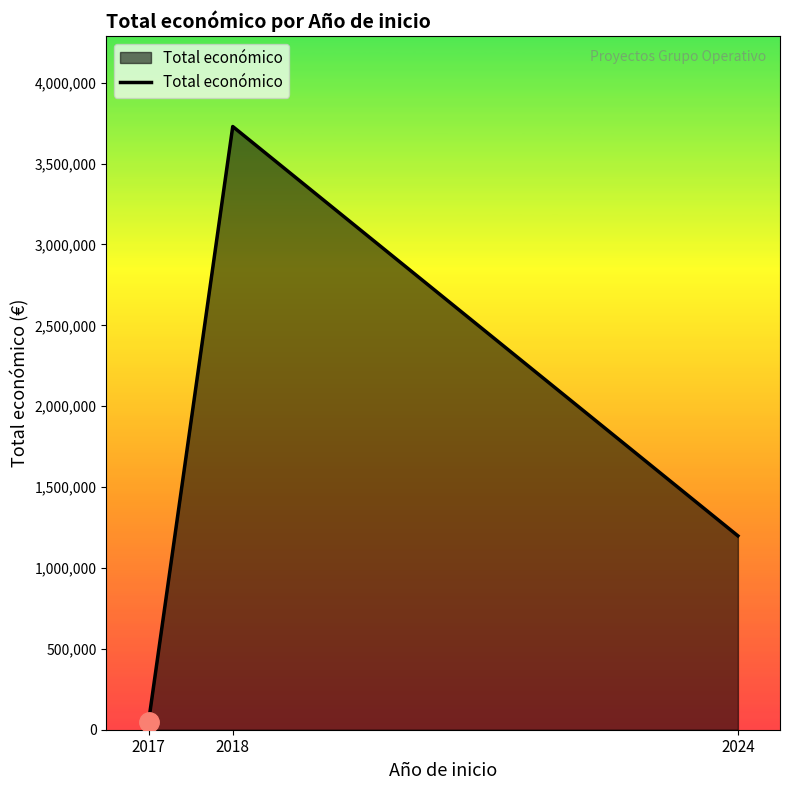

The value at 2018 is 1390403. True or false?

False